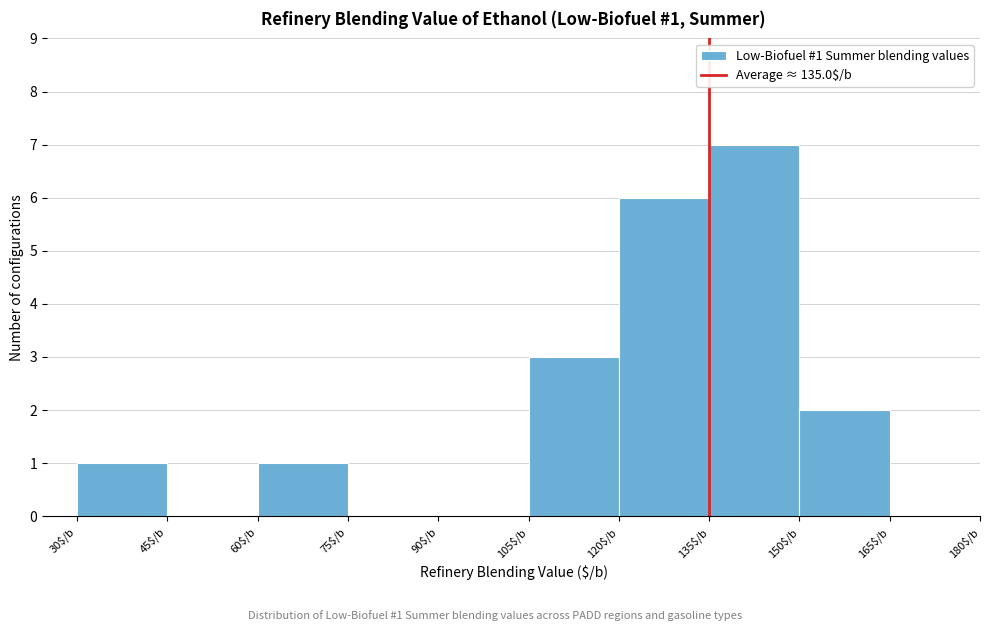

Which range on the x-axis has the tallest bar?

135 to 150